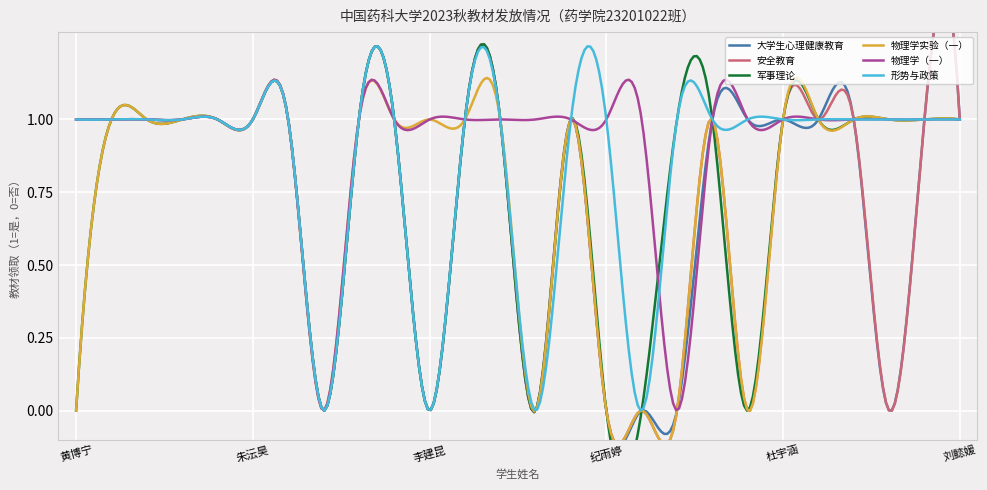

Reading right to left, extract all data points from this chart.

大学生心理健康教育: 刘懿媛=1	华诗雨=1	余滢琪=0	谭珺今=1	李温昊=1	杜宇涵=1	关子涵=1	张馨悦=1	耿睿婷=0	韩佳蕊=0	纪雨婷=0	陈子晗=1	银心齐=0	沈梦园=1	陆萍=1	李建昆=0	陈柏杰=1	任佳俊=1	朱晓=0	黄嘉涛=1	朱沄昊=1	车铮=1	何琪睿=1	盛梓轩=1	杨宇杰=1	黄博宁=1
安全教育: 刘懿媛=1	华诗雨=1	余滢琪=0	谭珺今=1	李温昊=1	杜宇涵=1	关子涵=0	张馨悦=1	耿睿婷=0	韩佳蕊=0	纪雨婷=0	陈子晗=1	银心齐=0	沈梦园=1	陆萍=1	李建昆=0	陈柏杰=1	任佳俊=1	朱晓=0	黄嘉涛=1	朱沄昊=1	车铮=1	何琪睿=1	盛梓轩=1	杨宇杰=1	黄博宁=1
军事理论: 刘懿媛=1	华诗雨=1	余滢琪=1	谭珺今=1	李温昊=1	杜宇涵=1	关子涵=0	张馨悦=1	耿睿婷=1	韩佳蕊=0	纪雨婷=0	陈子晗=1	银心齐=0	沈梦园=1	陆萍=1	李建昆=0	陈柏杰=1	任佳俊=1	朱晓=0	黄嘉涛=1	朱沄昊=1	车铮=1	何琪睿=1	盛梓轩=1	杨宇杰=1	黄博宁=0
物理学实验（一）: 刘懿媛=1	华诗雨=1	余滢琪=1	谭珺今=1	李温昊=1	杜宇涵=1	关子涵=0	张馨悦=1	耿睿婷=0	韩佳蕊=0	纪雨婷=0	陈子晗=1	银心齐=0	沈梦园=1	陆萍=1	李建昆=1	陈柏杰=1	任佳俊=1	朱晓=0	黄嘉涛=1	朱沄昊=1	车铮=1	何琪睿=1	盛梓轩=1	杨宇杰=1	黄博宁=0
物理学（一）: 刘懿媛=1	华诗雨=1	余滢琪=1	谭珺今=1	李温昊=1	杜宇涵=1	关子涵=1	张馨悦=1	耿睿婷=0	韩佳蕊=1	纪雨婷=1	陈子晗=1	银心齐=1	沈梦园=1	陆萍=1	李建昆=1	陈柏杰=1	任佳俊=1	朱晓=0	黄嘉涛=1	朱沄昊=1	车铮=1	何琪睿=1	盛梓轩=1	杨宇杰=1	黄博宁=1
形势与政策: 刘懿媛=1	华诗雨=1	余滢琪=1	谭珺今=1	李温昊=1	杜宇涵=1	关子涵=1	张馨悦=1	耿睿婷=1	韩佳蕊=0	纪雨婷=1	陈子晗=1	银心齐=0	沈梦园=1	陆萍=1	李建昆=0	陈柏杰=1	任佳俊=1	朱晓=0	黄嘉涛=1	朱沄昊=1	车铮=1	何琪睿=1	盛梓轩=1	杨宇杰=1	黄博宁=1